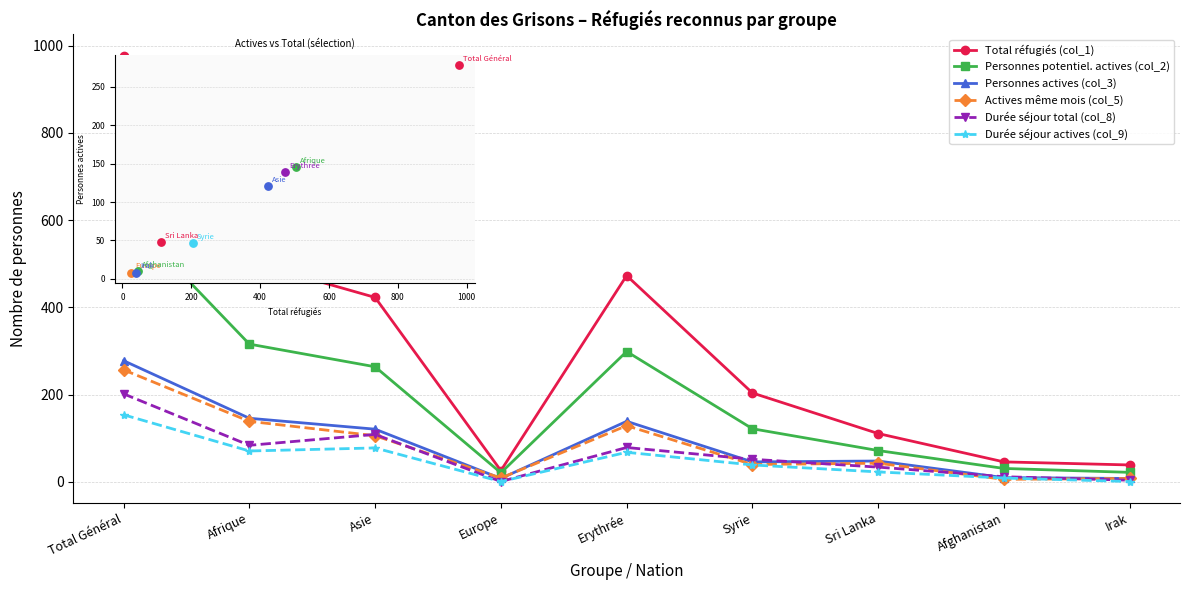

Which series has the largest Y range (max minus min)?

Total réfugiés (col_1)